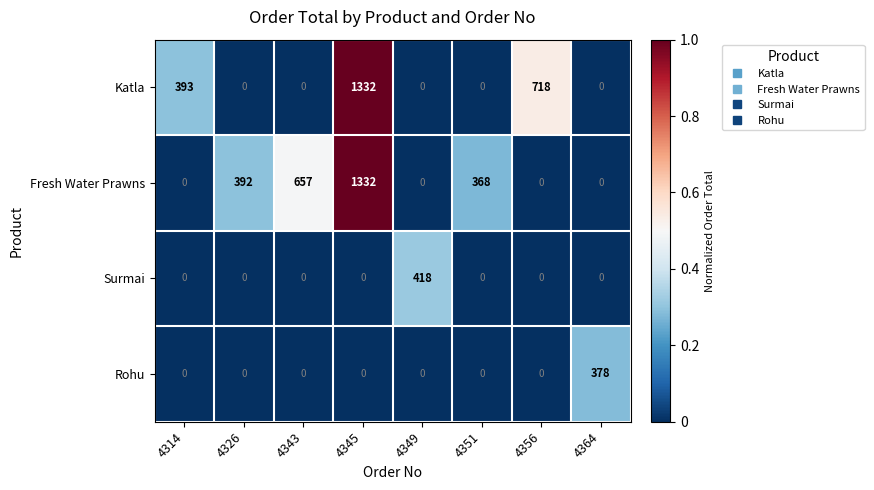

What is the maximum value for Fresh Water Prawns?

1332